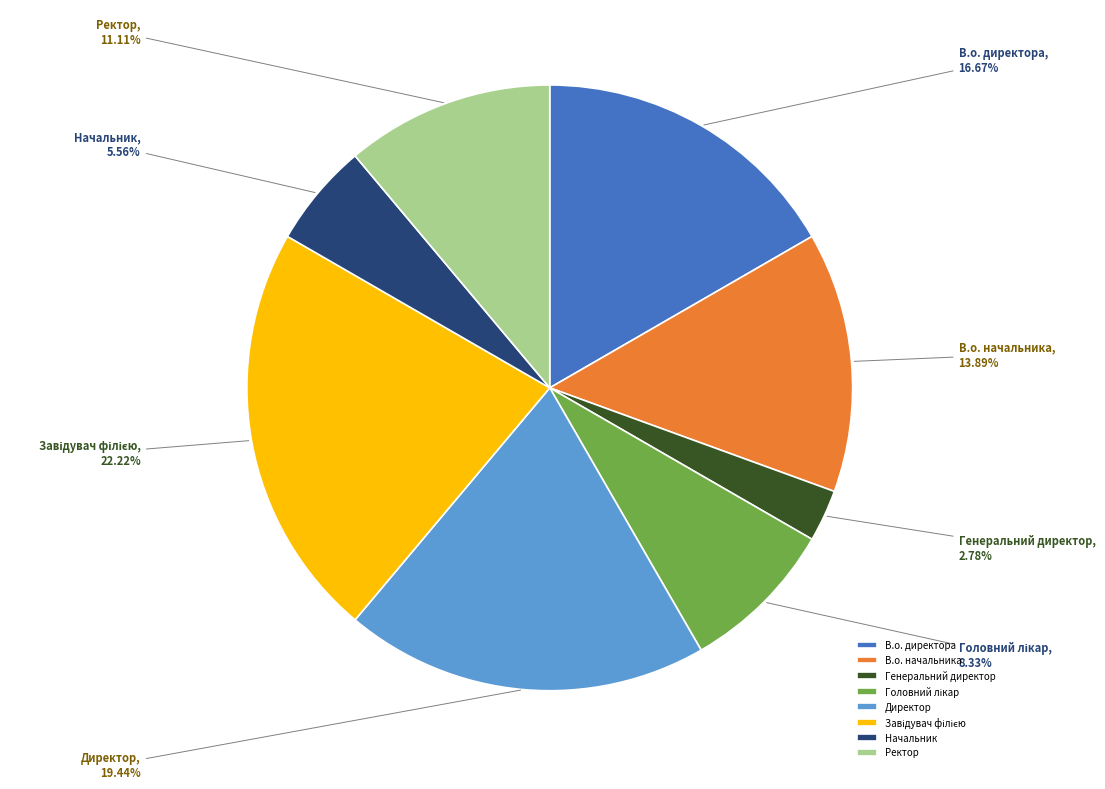

Which category has the smallest portion of the pie?

Генеральний директор